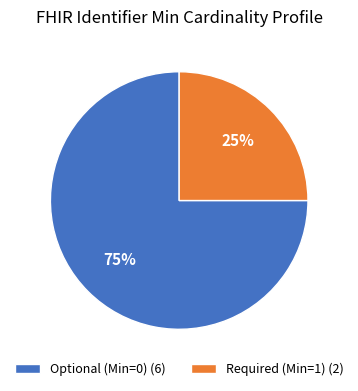

Is it true that Optional (Min=0) (6) is 75% of the pie?

True